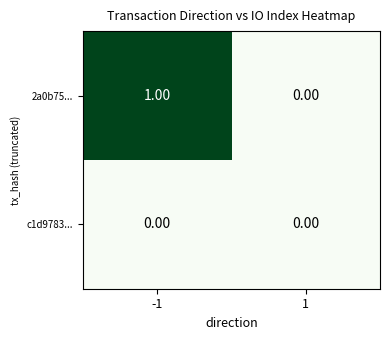

Rank the series by their maximum value, from highest to lowest.

2a0b75..., c1d9783...